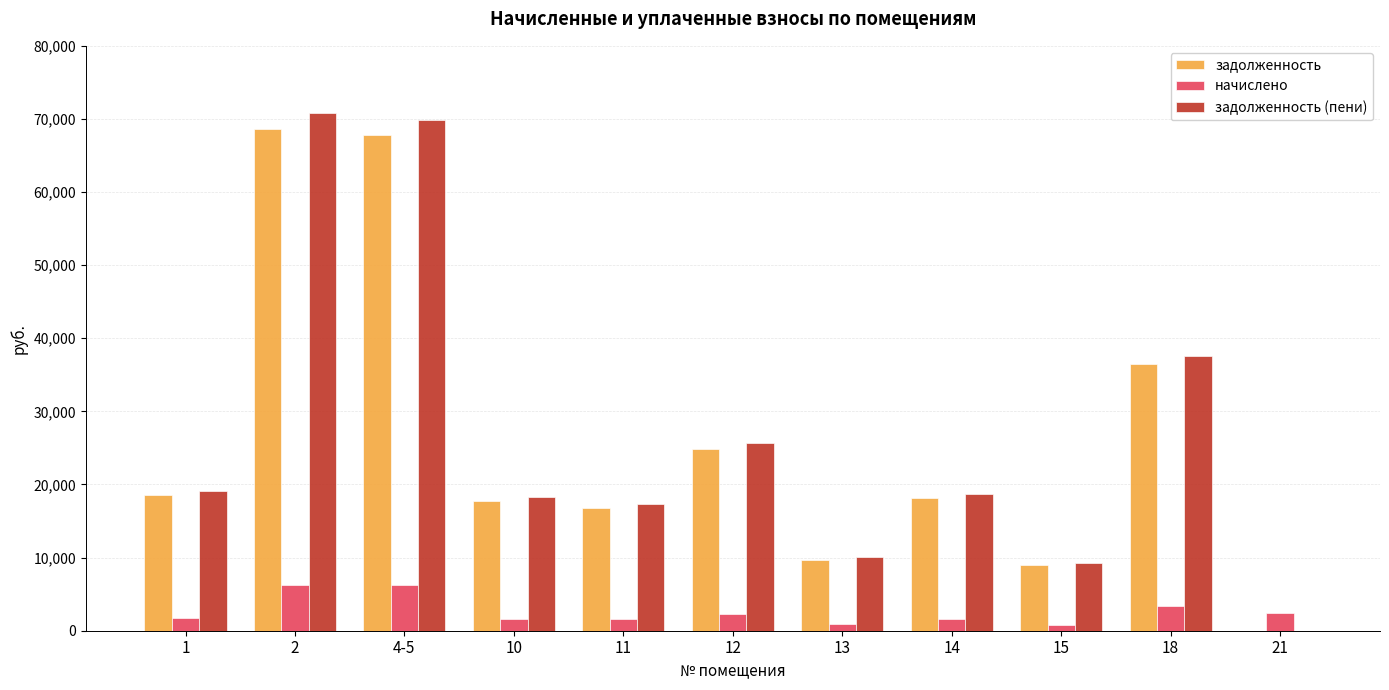

What is the sum of the задолженность values at 4-5 and 12?

92653.0